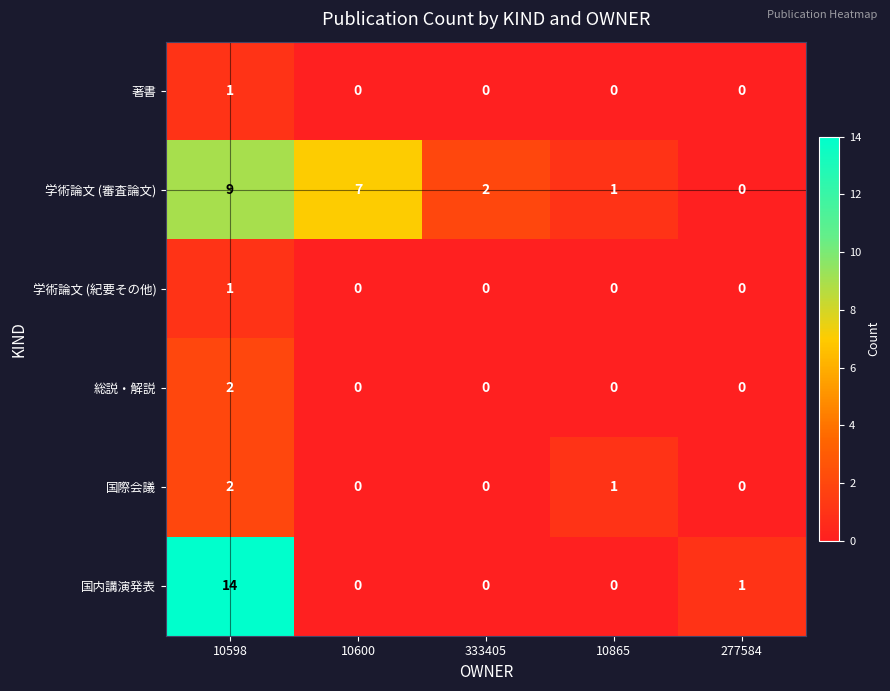

The value of 国際会議 at 10600 is 1. True or false?

False